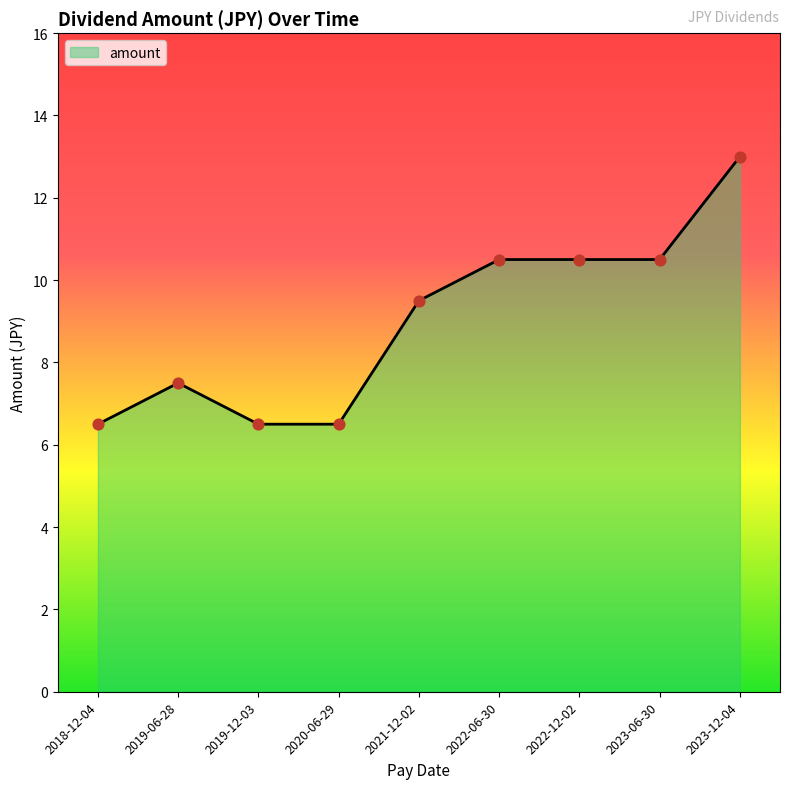

Between 2021-12-02 and 2022-06-30, which is larger?

2022-06-30